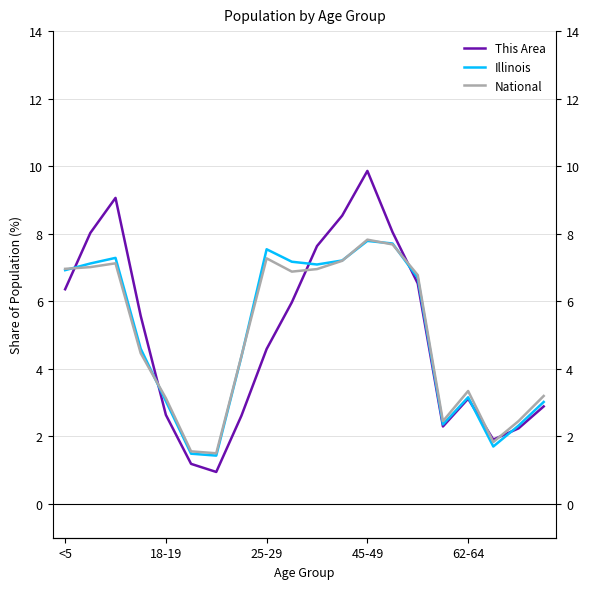

How many data points in Illinois are above 6?

10